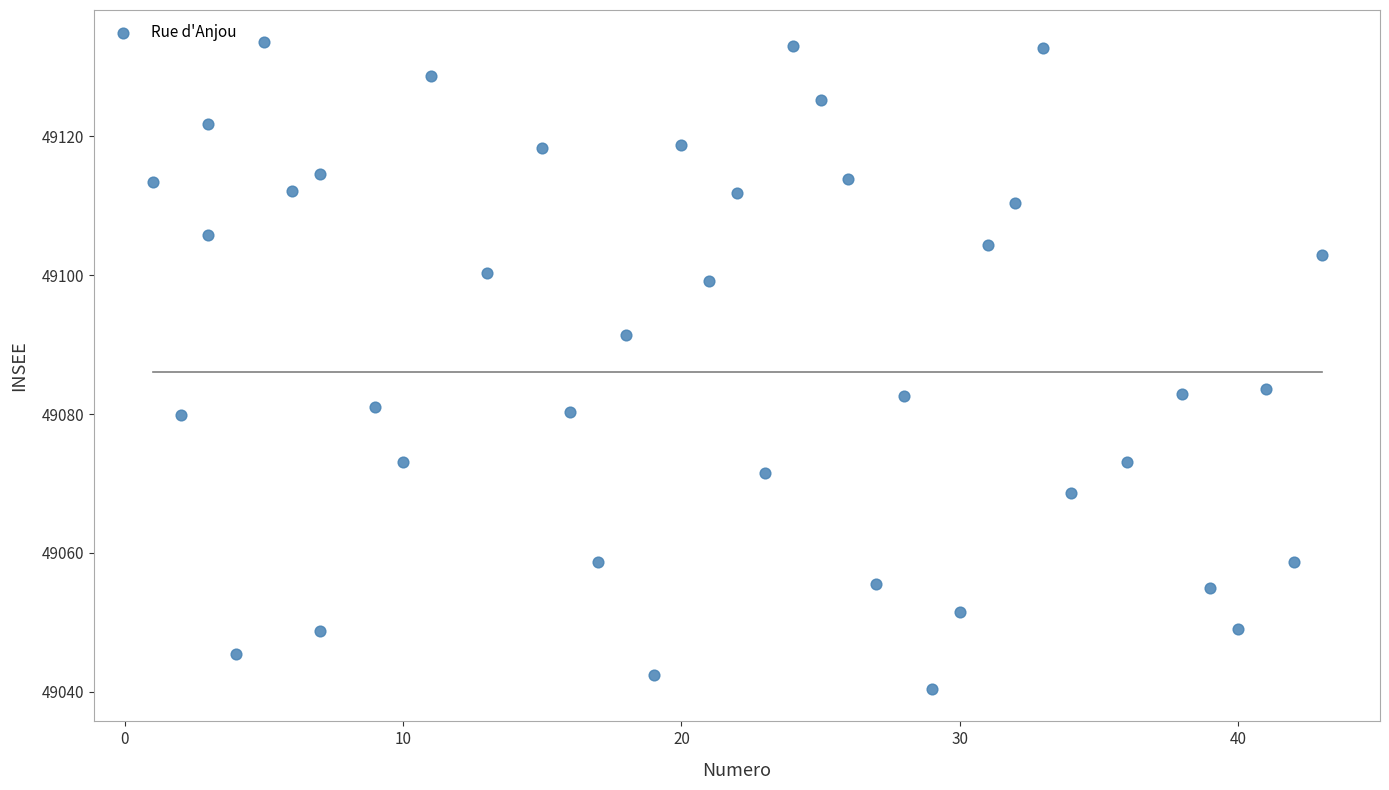

What is the range of X values (max minus min)?

42.0